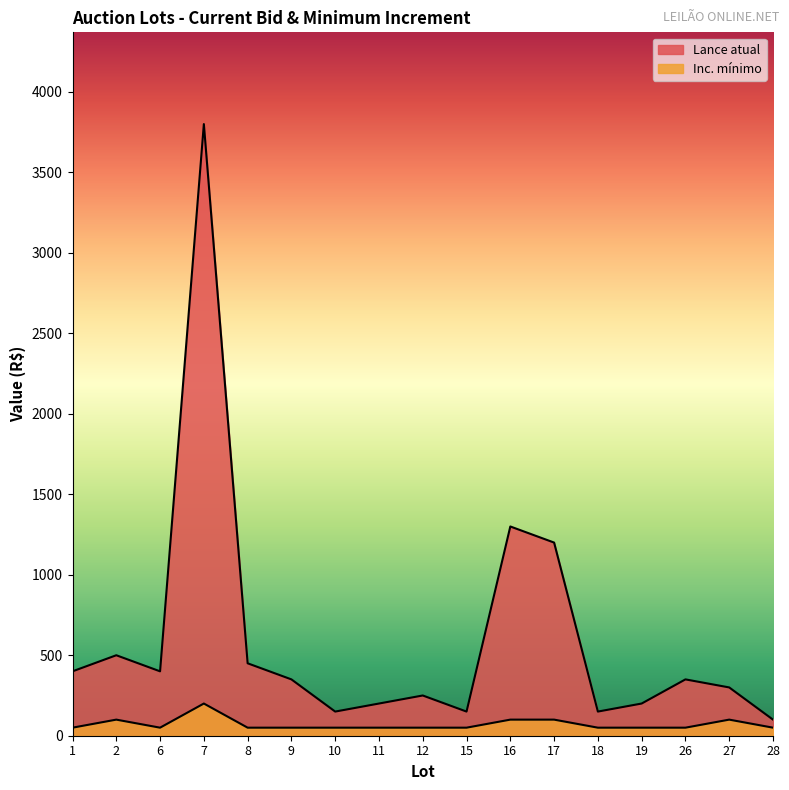

True or false: Lance atual has more than 0 interior local peaks.

True